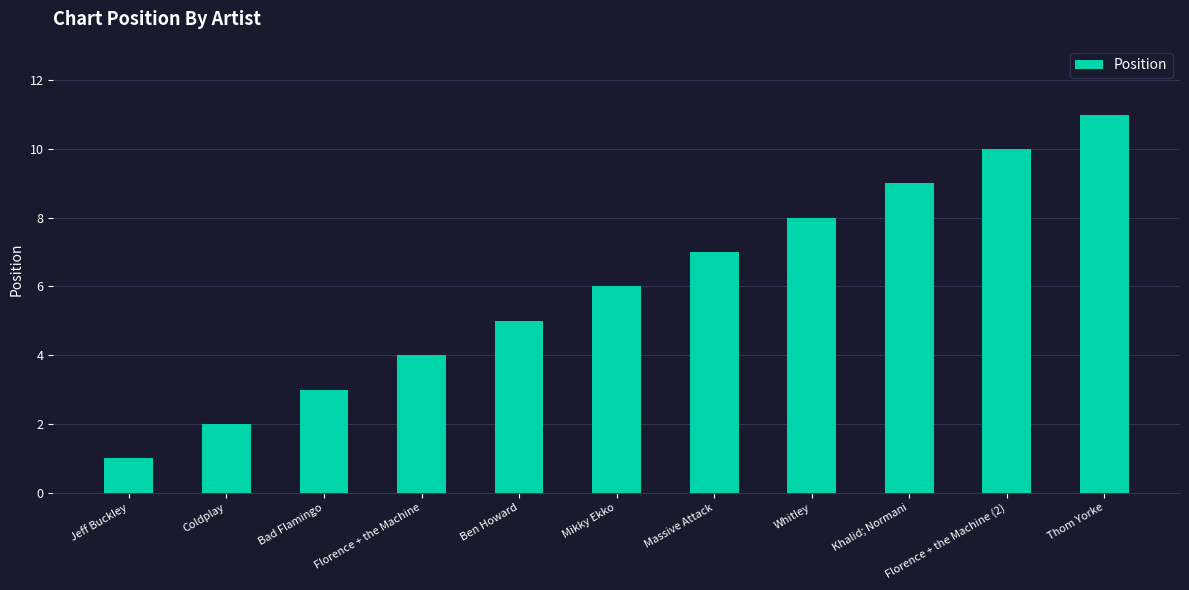

Count the number of data series in this chart.

1